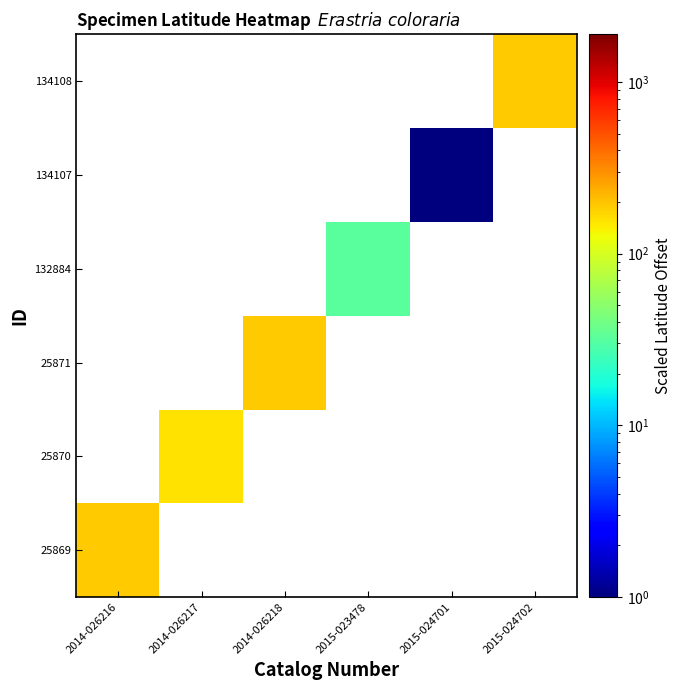

Which series changed the most between 2014-026218 and 2015-024702?

25871